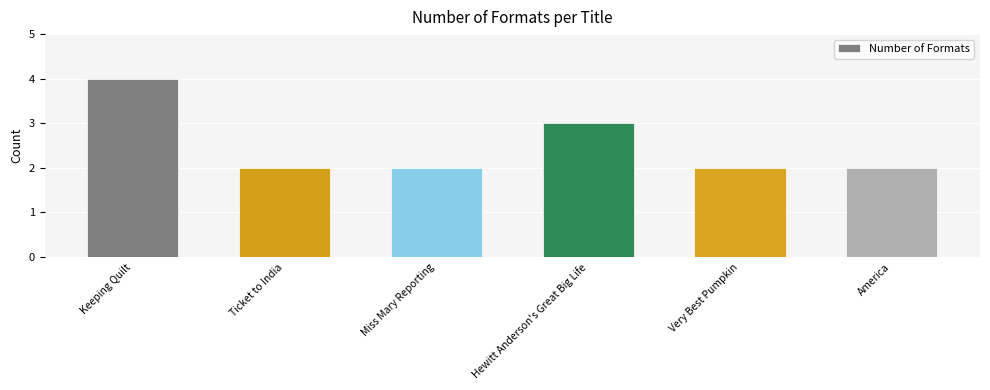

Are the bars horizontal?

No